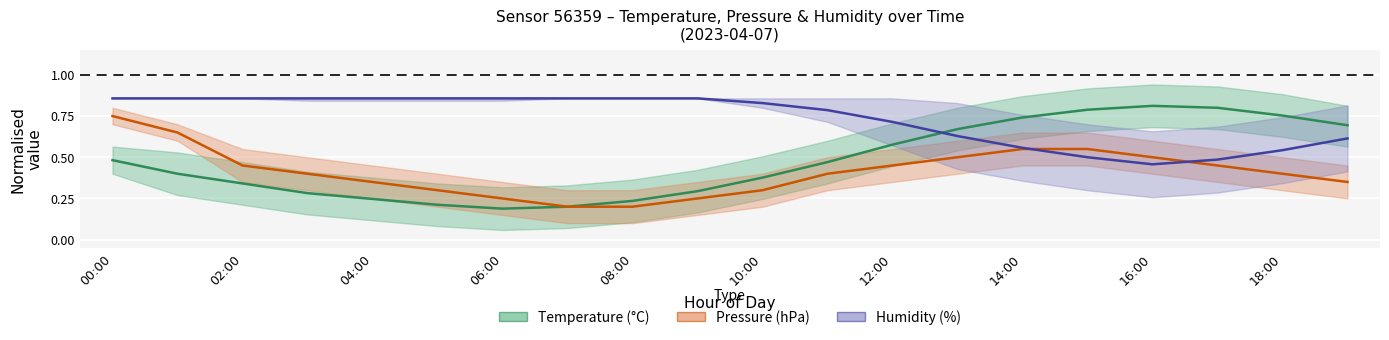

List the series in order of their overall mean, highest first.

Humidity (%), Temperature (°C), Pressure (hPa)